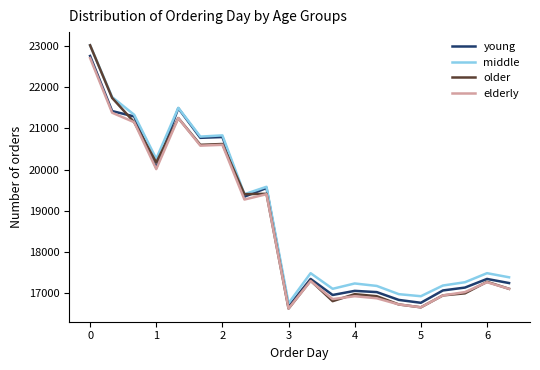

What is the greatest value displayed?

23020